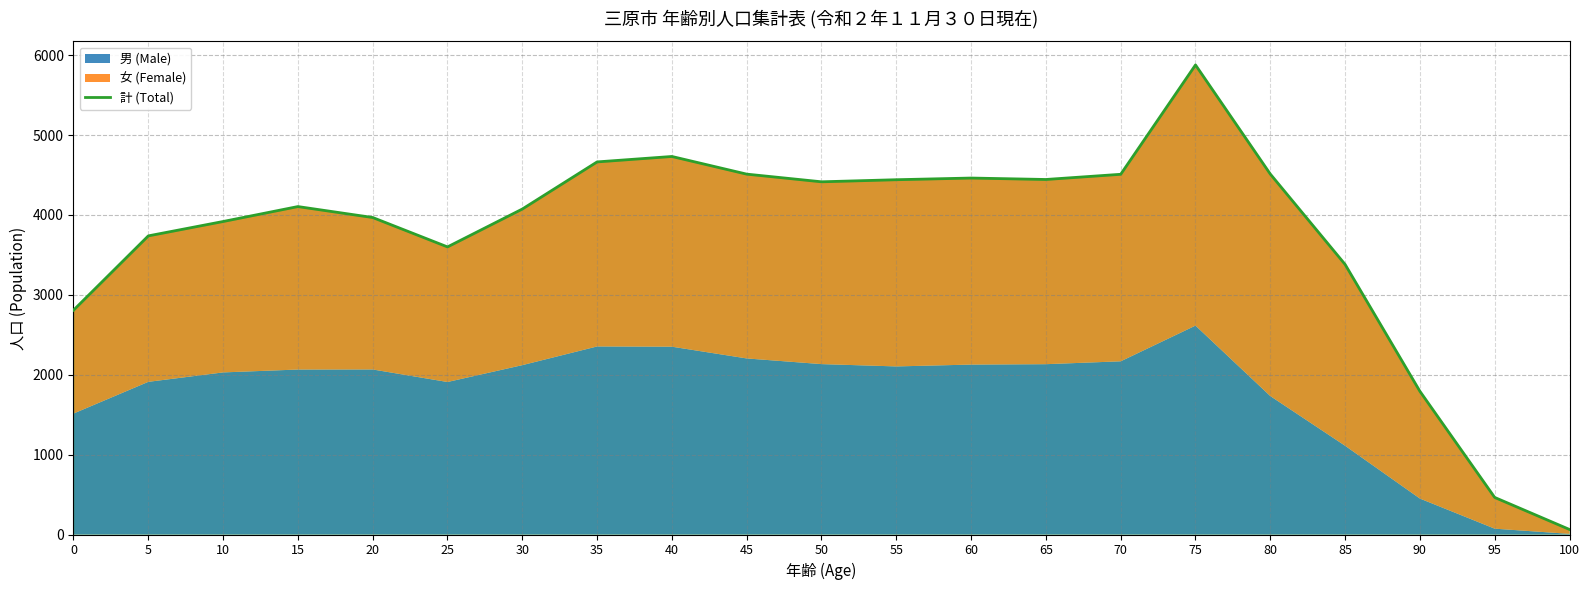

Reading left to right, extract all data points from this chart.

0=2808	5=3738	10=3918	15=4105	20=3968	25=3600	30=4074	35=4664	40=4732	45=4511	50=4415	55=4441	60=4462	65=4444	70=4509	75=5878	80=4512	85=3381	90=1793	95=464	100=63